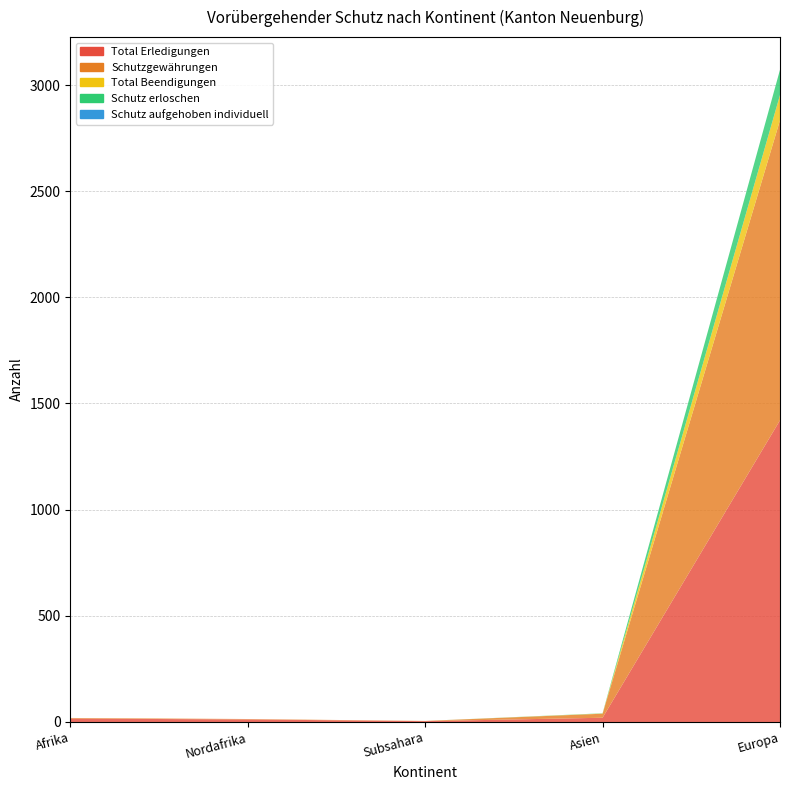

Reading left to right, what are all the values shown in this chart?

Total Erledigungen: 16	12	4	20	1421
Schutzgewährungen: 3	2	1	19	1413
Total Beendigungen: 0	0	0	1	119
Schutz erloschen: 0	0	0	1	119
Schutz aufgehoben individuell: 0	0	0	0	0